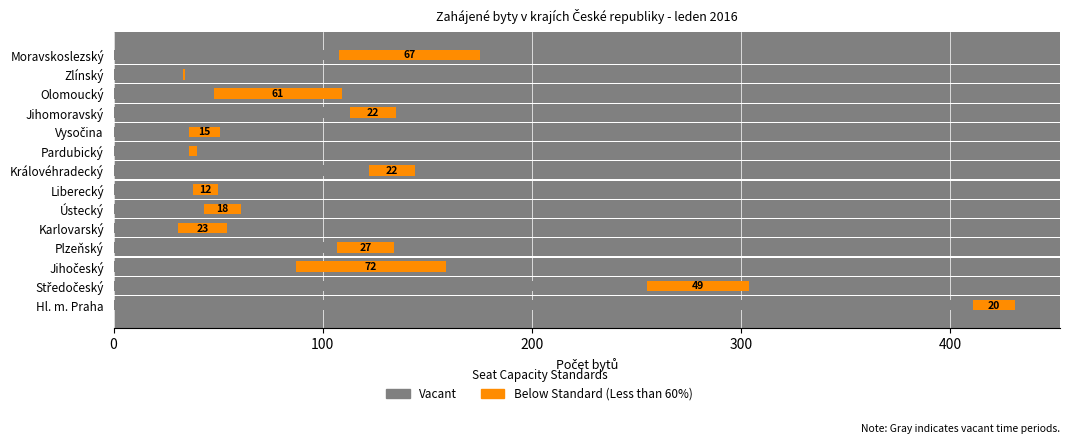

At which category is the sum across all series the highest?

Hl. m. Praha